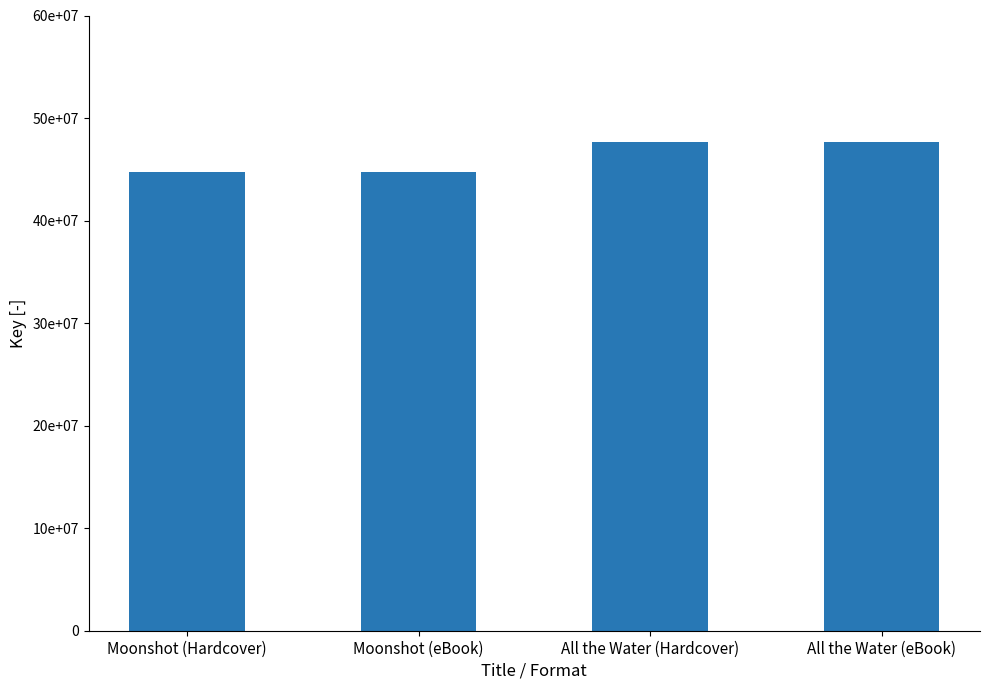

What is the change in value from Moonshot (eBook) to All the Water (Hardcover)?

+2950993